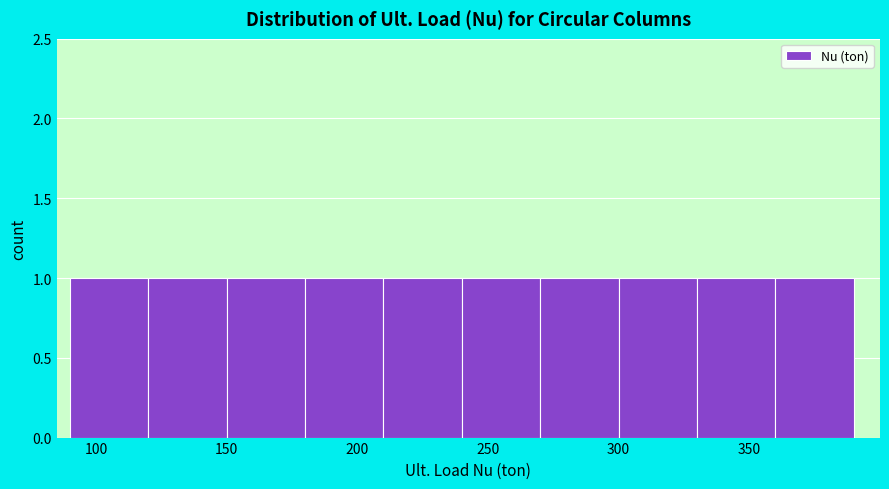

What is the height of the bar covering 180 to 210 on the x-axis? The values are not printed on the chart, so give them approximately, as read against the axis.

1